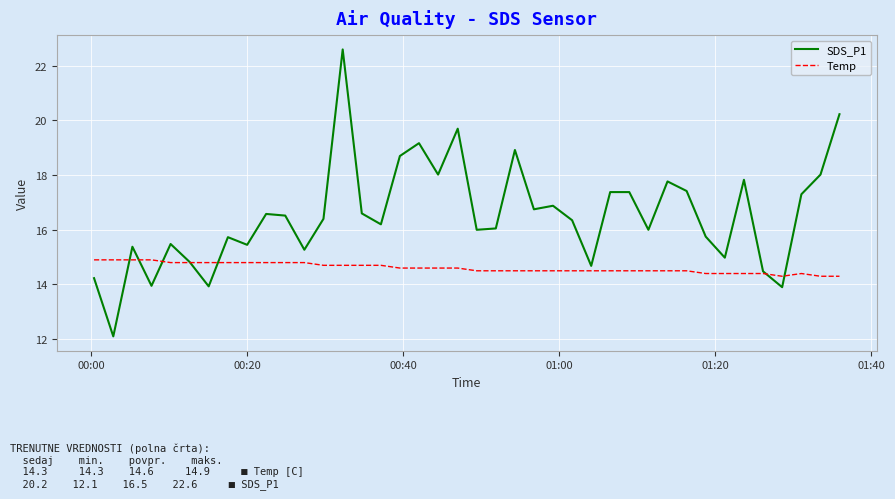

Which series has the largest range (max minus min)?

SDS_P1